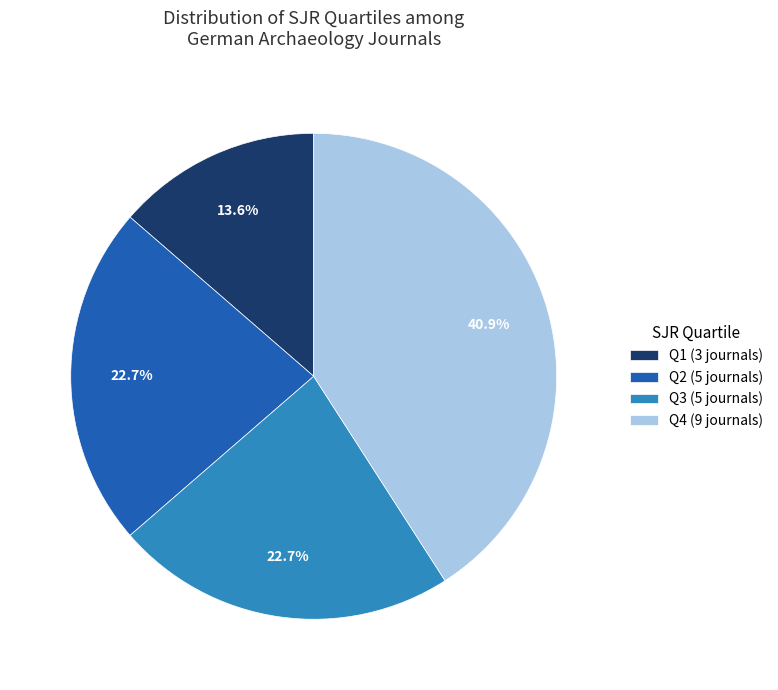

To the nearest percent, what is the difference between the Q4 and Q3 slice percentages?

18%